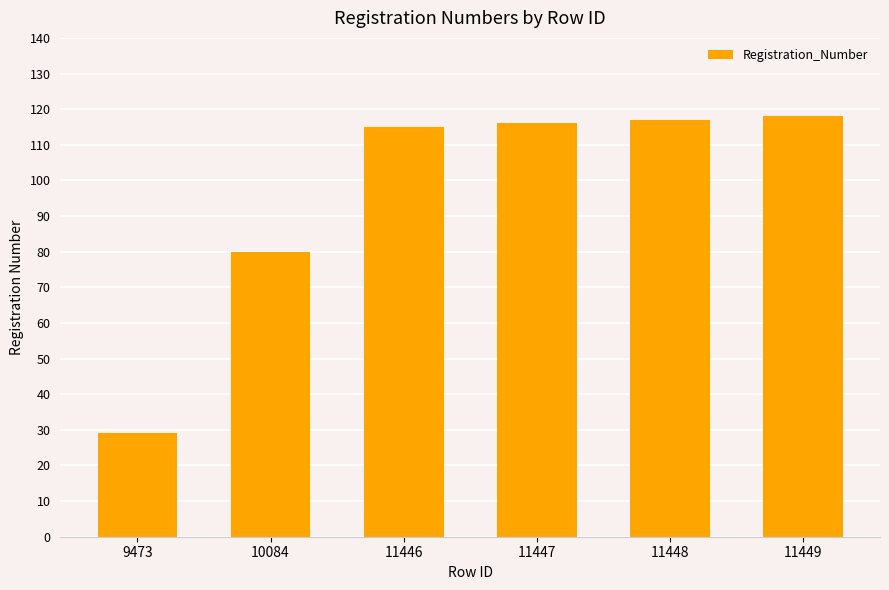

Reading right to left, extract all data points from this chart.

118	117	116	115	80	29